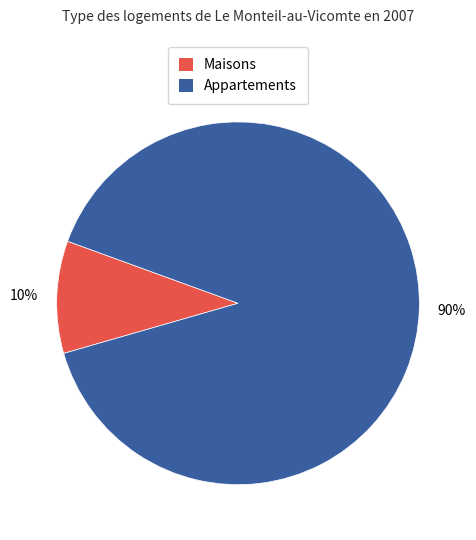

Count the number of slices in the pie.

2